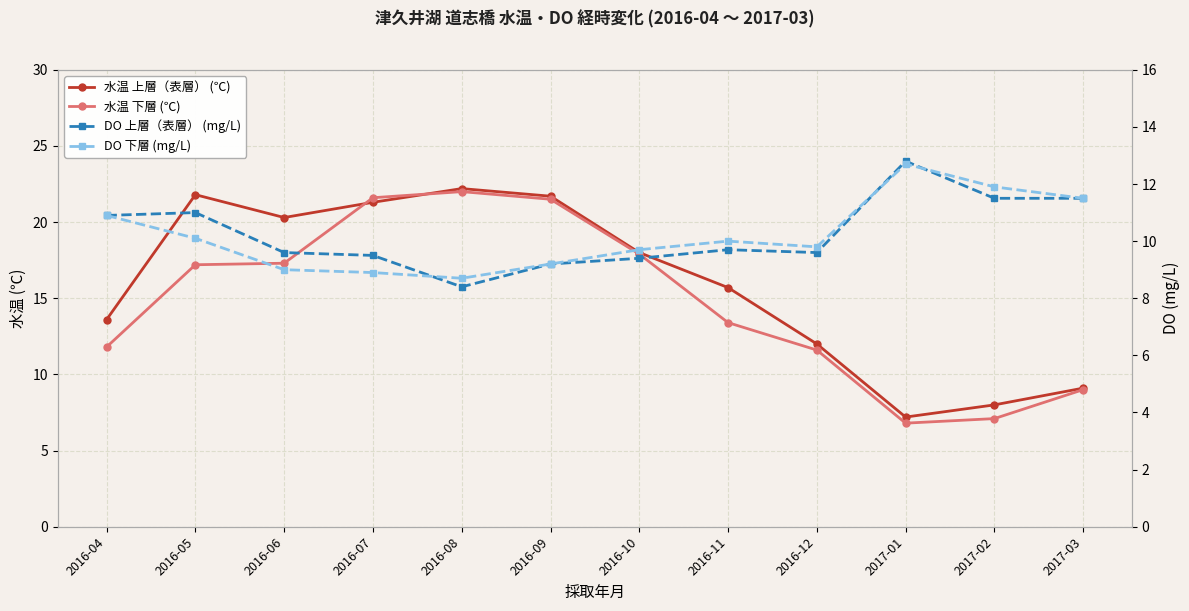

How many interior local peaks does the 水温 下層 (℃) series have?

1